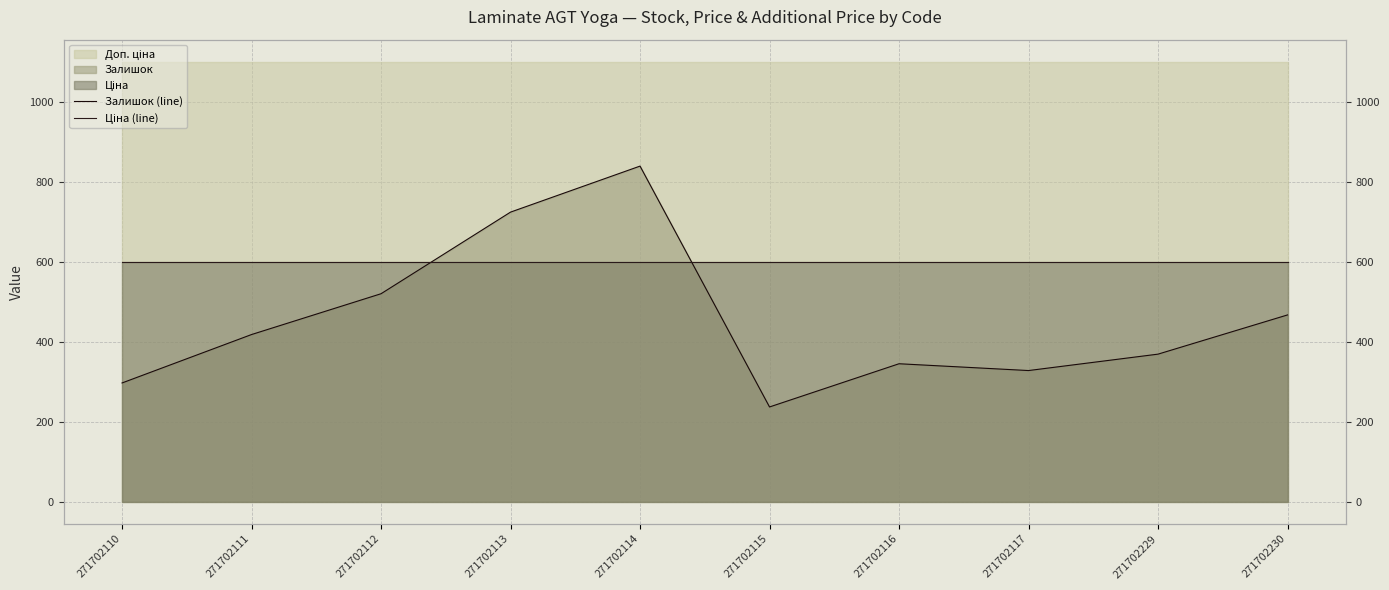

What is the minimum value shown in the chart?

237.0